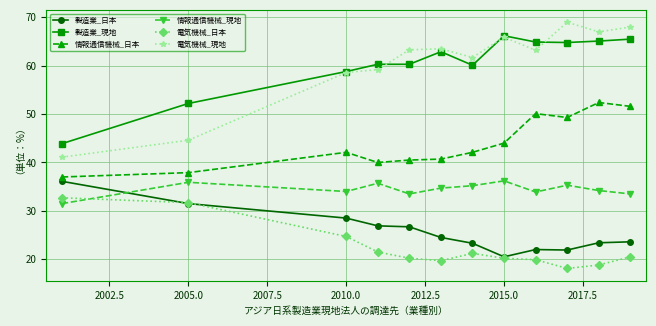

True or false: 製造業_現地 has more than 1 interior local peaks.

True